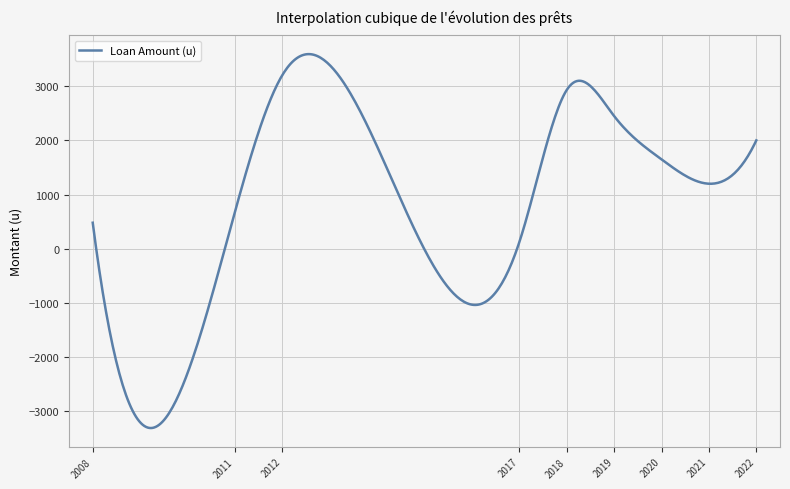

What is the smallest value displayed?

-3310.8